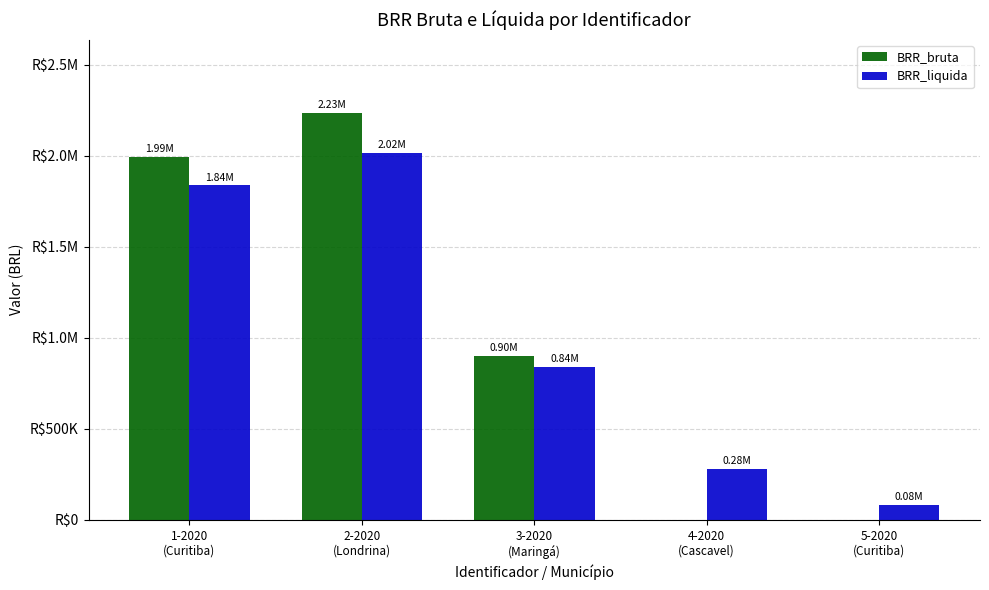

Are the bars grouped side by side (vs. stacked)?

Yes